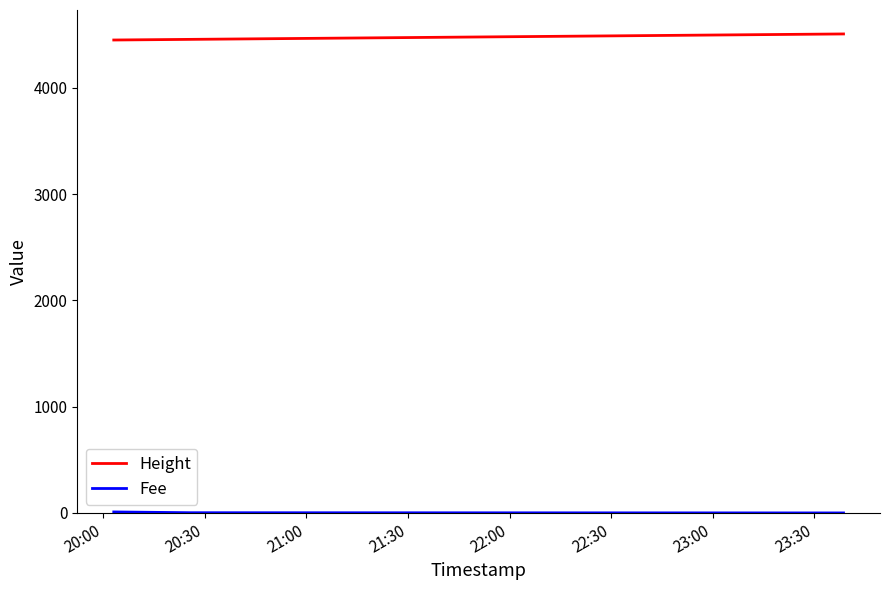

At how many categories does at least one series exceed 3312?

3